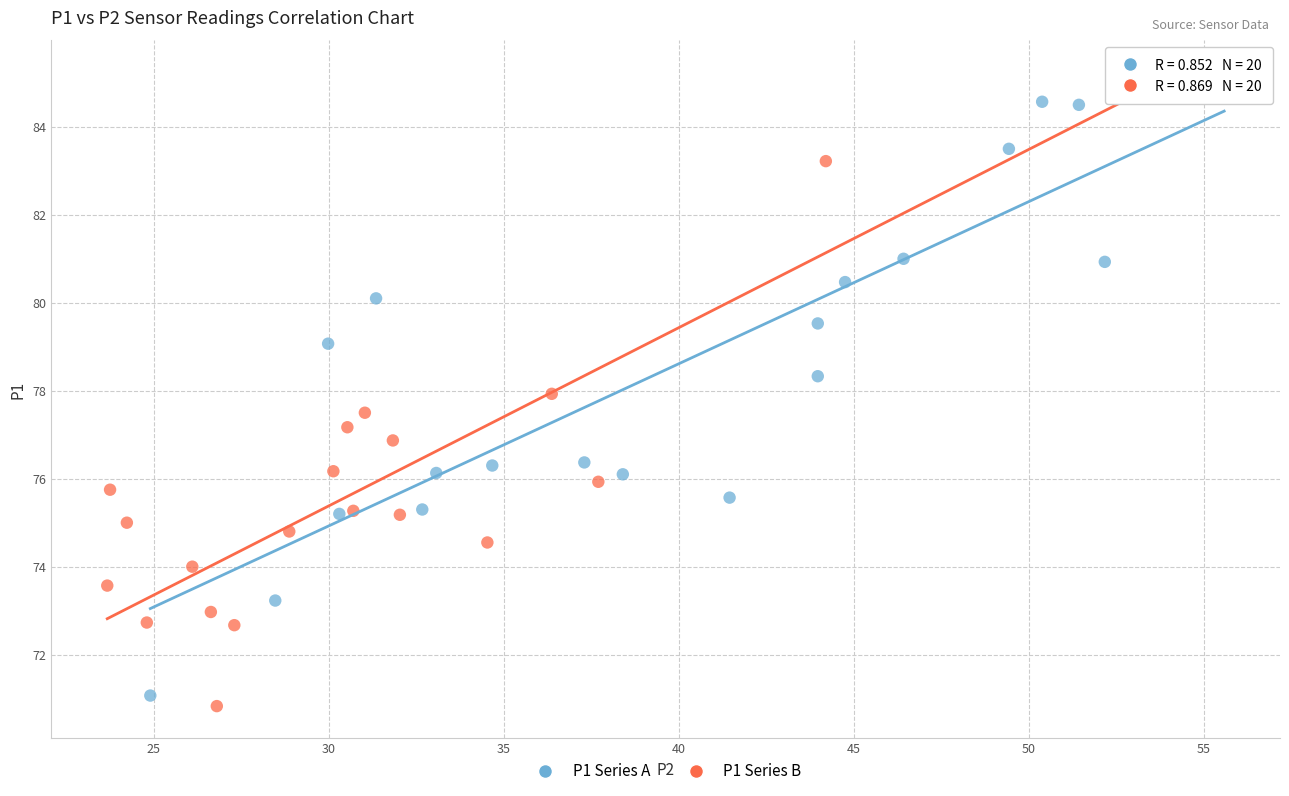

What are all the series names shown in the legend?

P1 Series A, P1 Series B